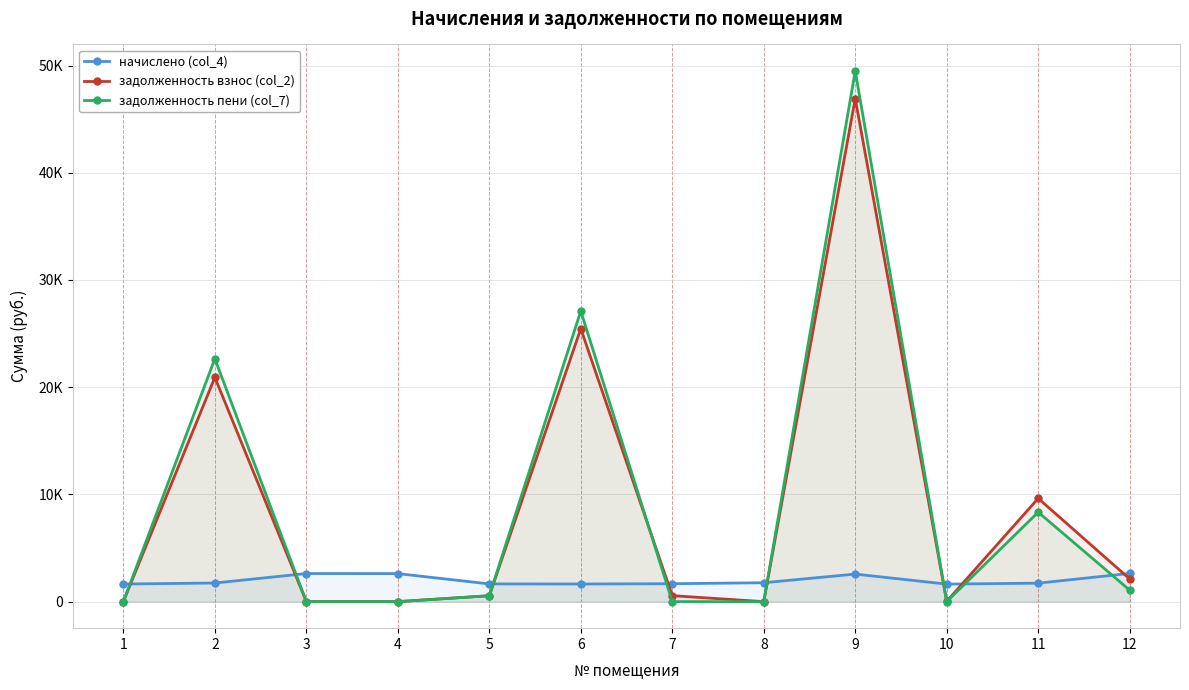

What are all the series names shown in the legend?

начислено (col_4), задолженность взнос (col_2), задолженность пени (col_7)